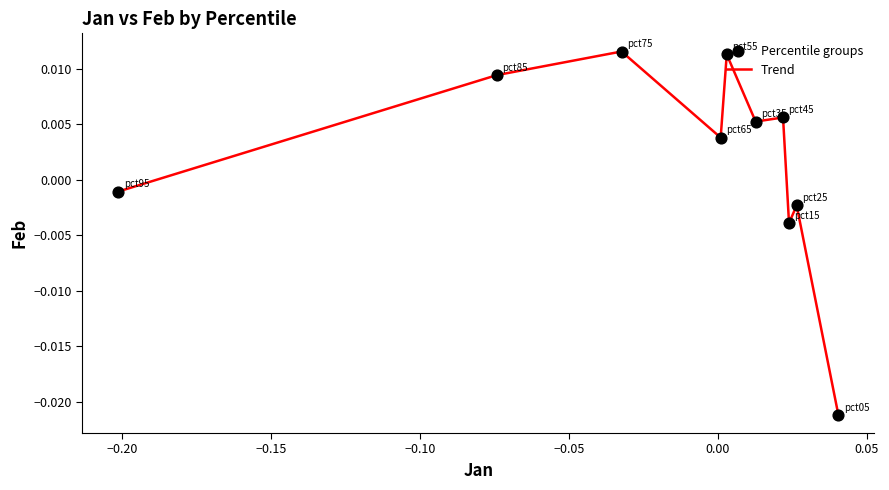

How many lines are shown in the chart?

1